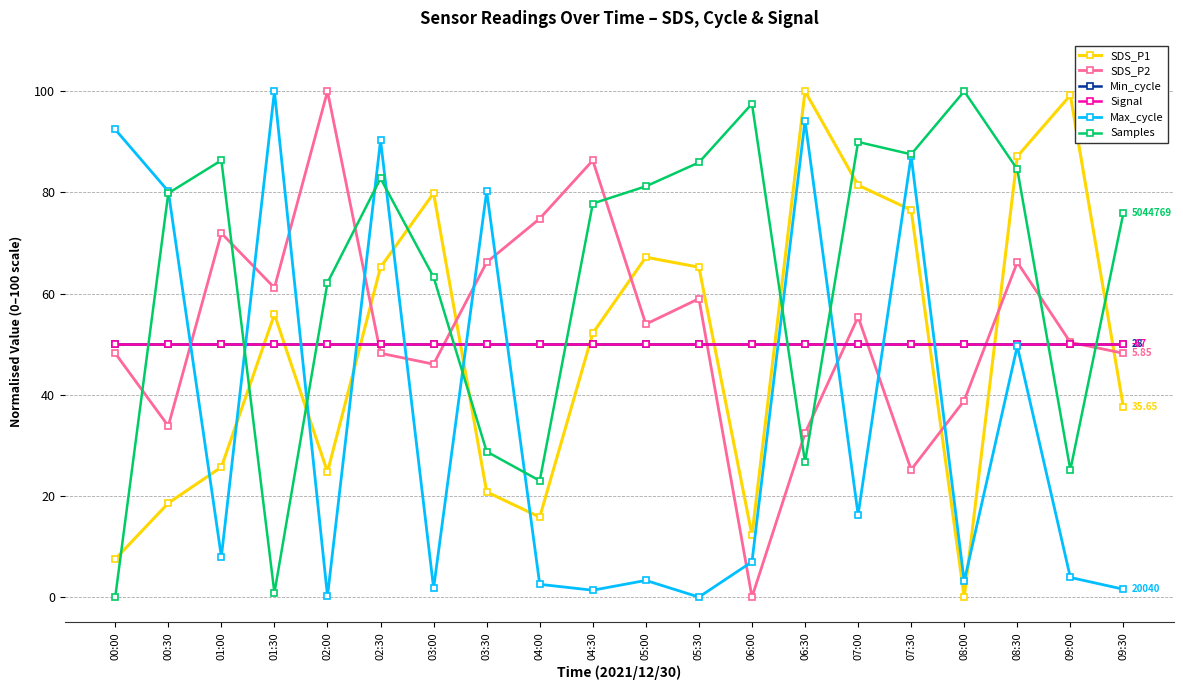

Is this an area chart (filled region under the line)?

No